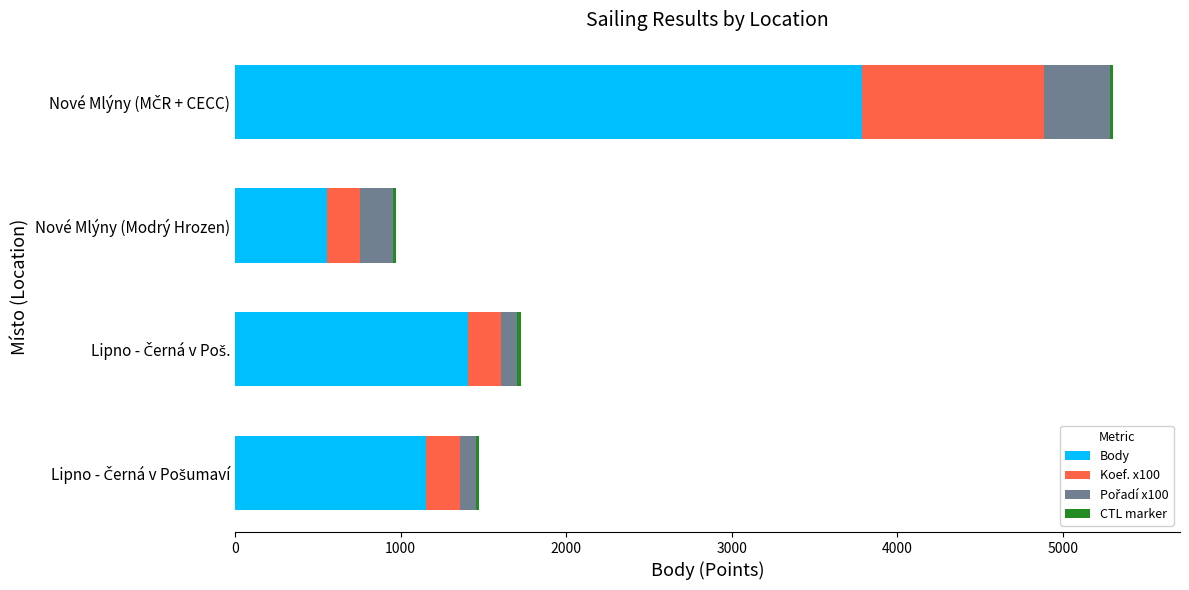

What is the difference between the maximum and minimum values in the Body series?

3230